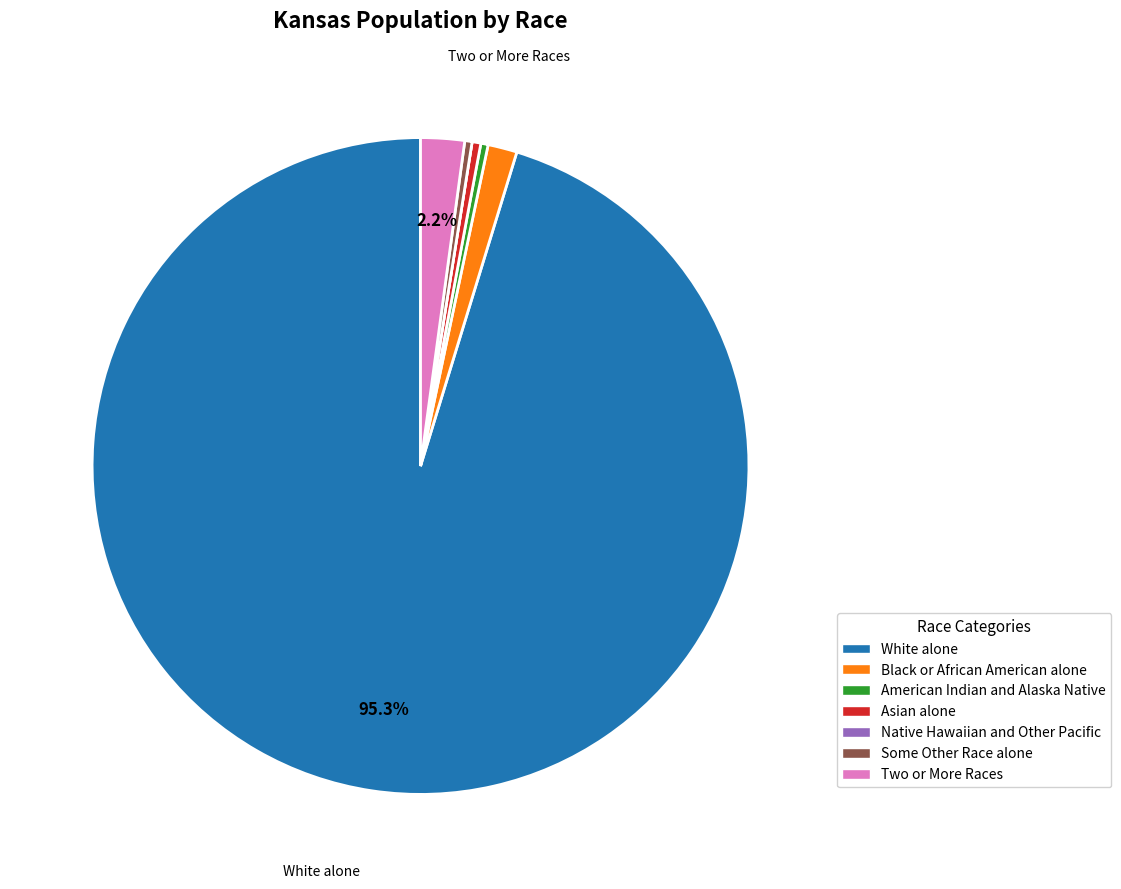

Between Black or African American alone and Asian alone, which is larger?

Black or African American alone